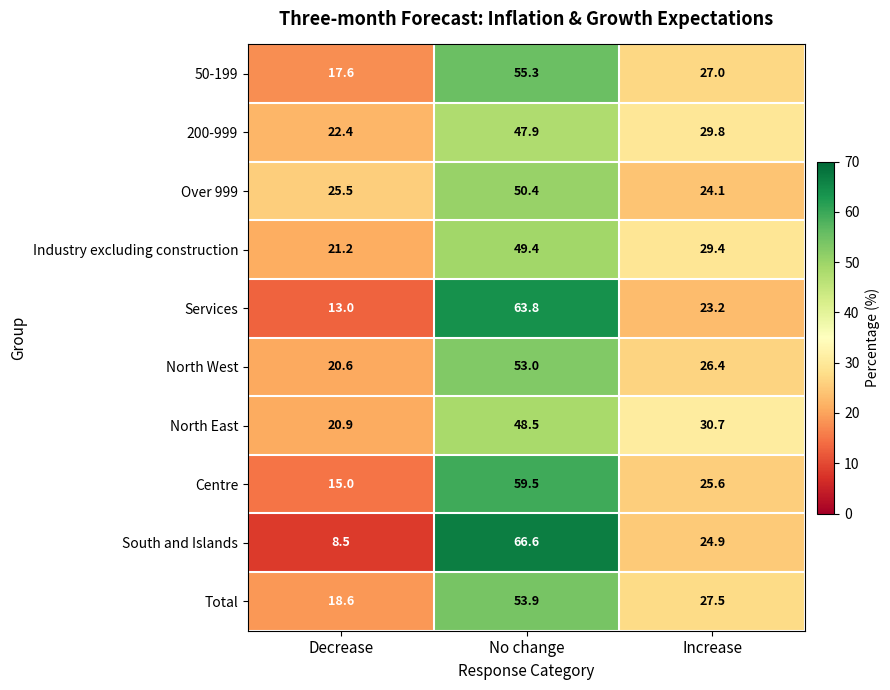

What is the approximate value of Industry excluding construction at Increase?

29.4